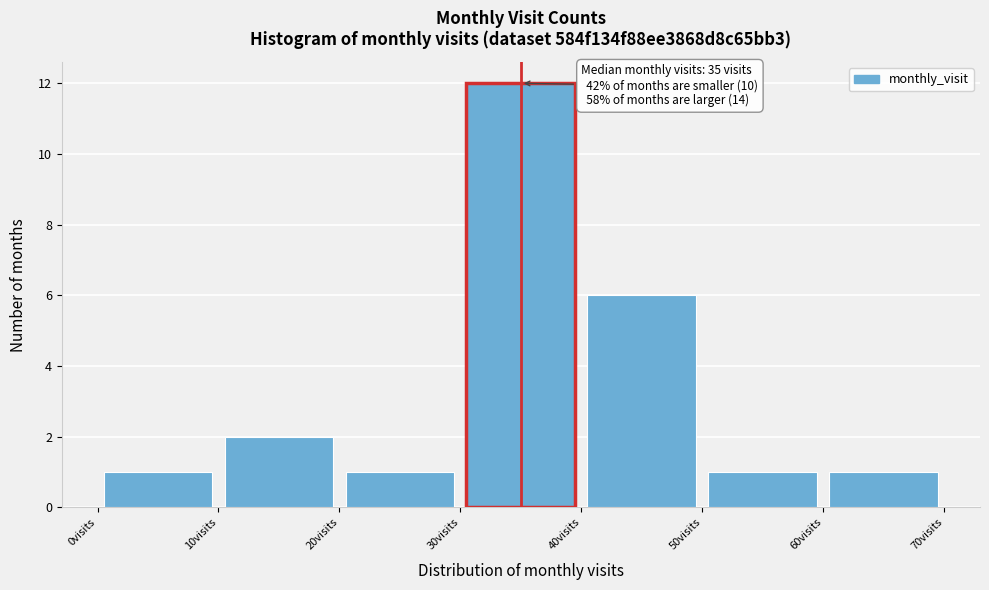

Over which range of the x-axis is the bar tallest?

30 to 40